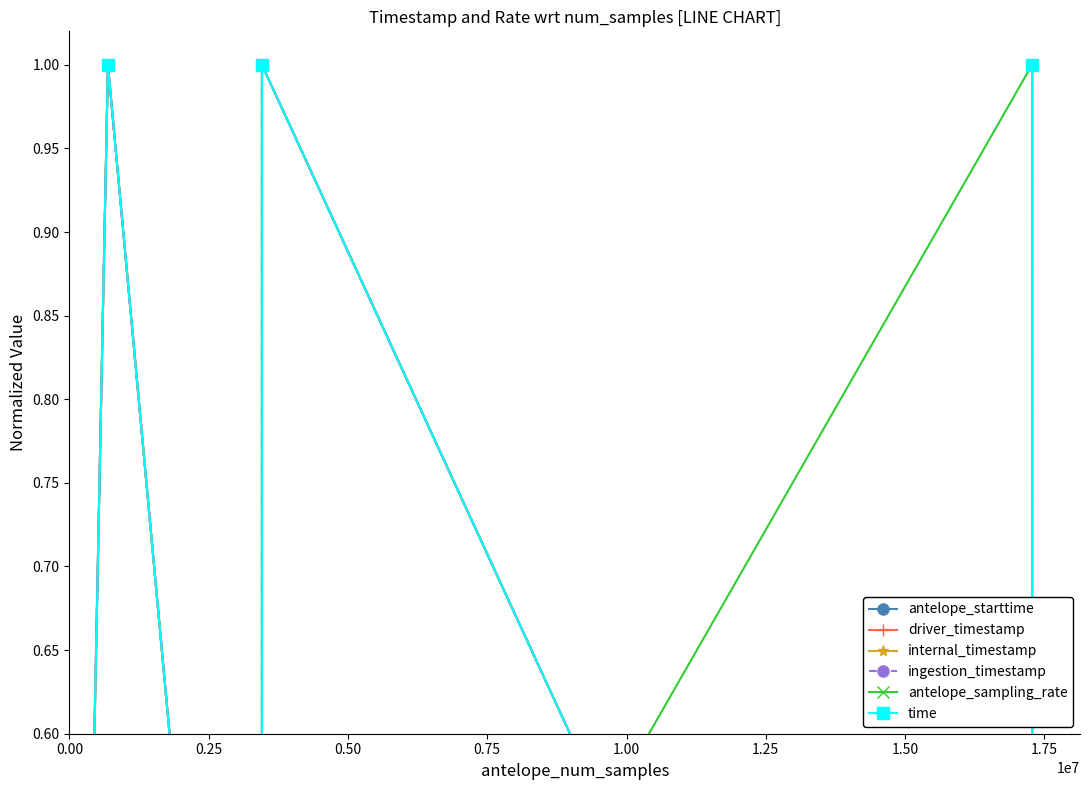

Where do driver_timestamp and antelope_sampling_rate first cross each other?

0.25 and 0.50